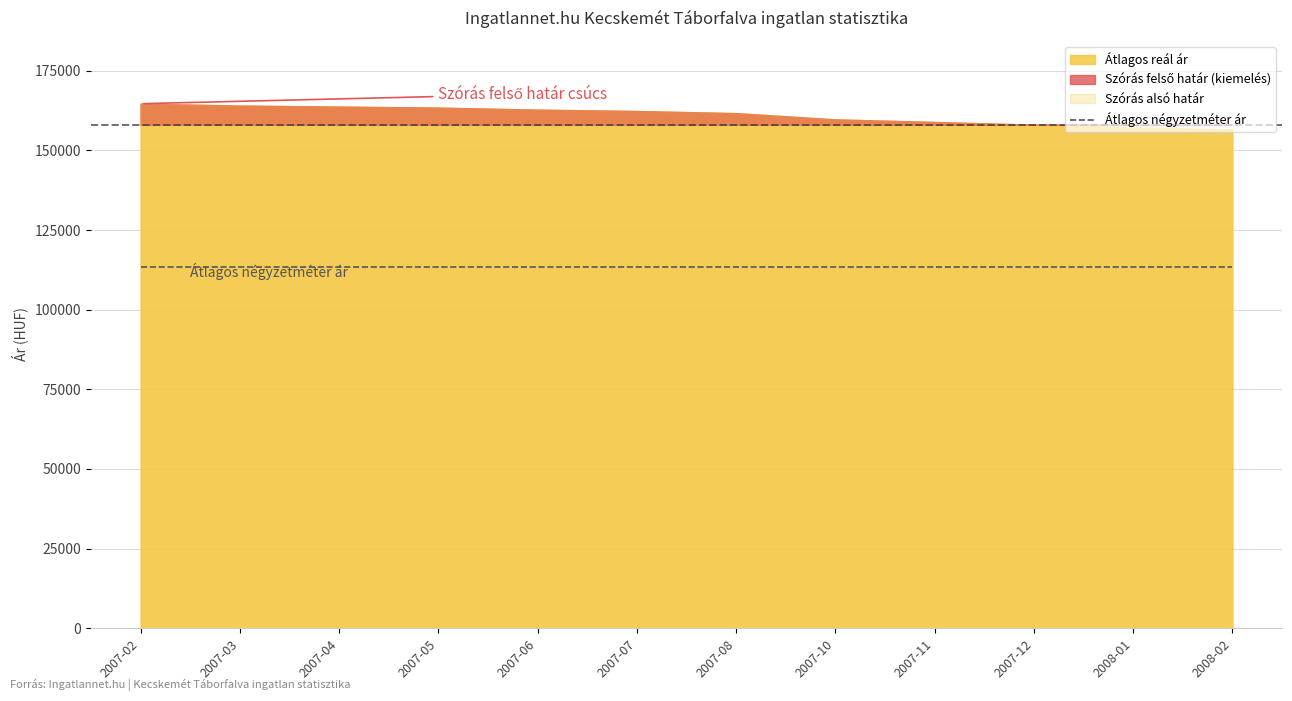

Is it true that Átlagos négyzetméter ár equals 53539 at 2007-11?

False